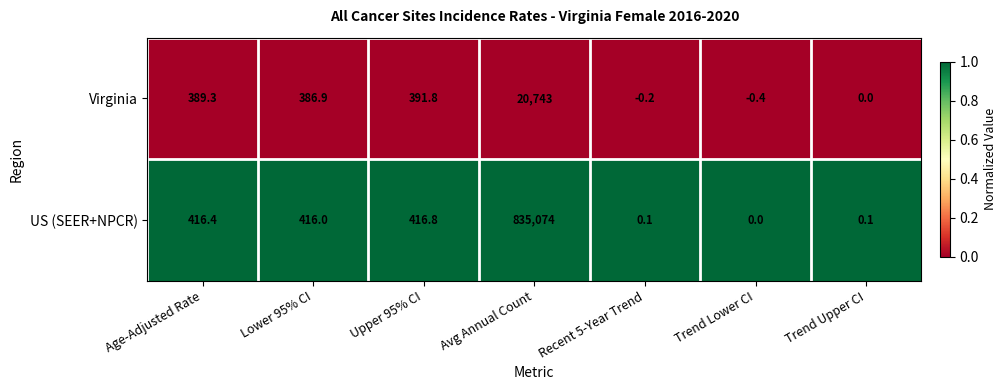

Which series has the widest spread of values?

US (SEER+NPCR)